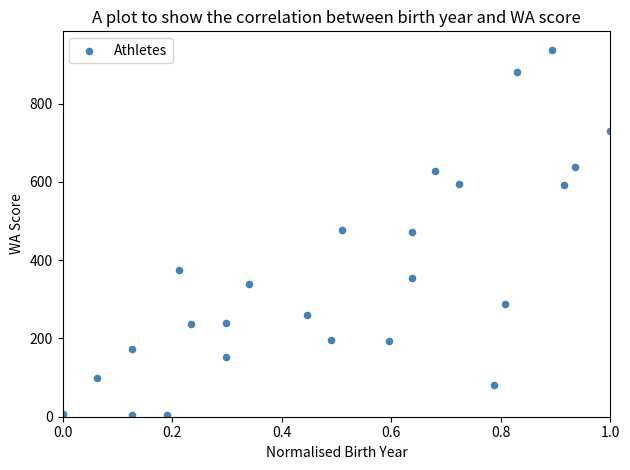

What is the range of Y values (max minus min)?

933